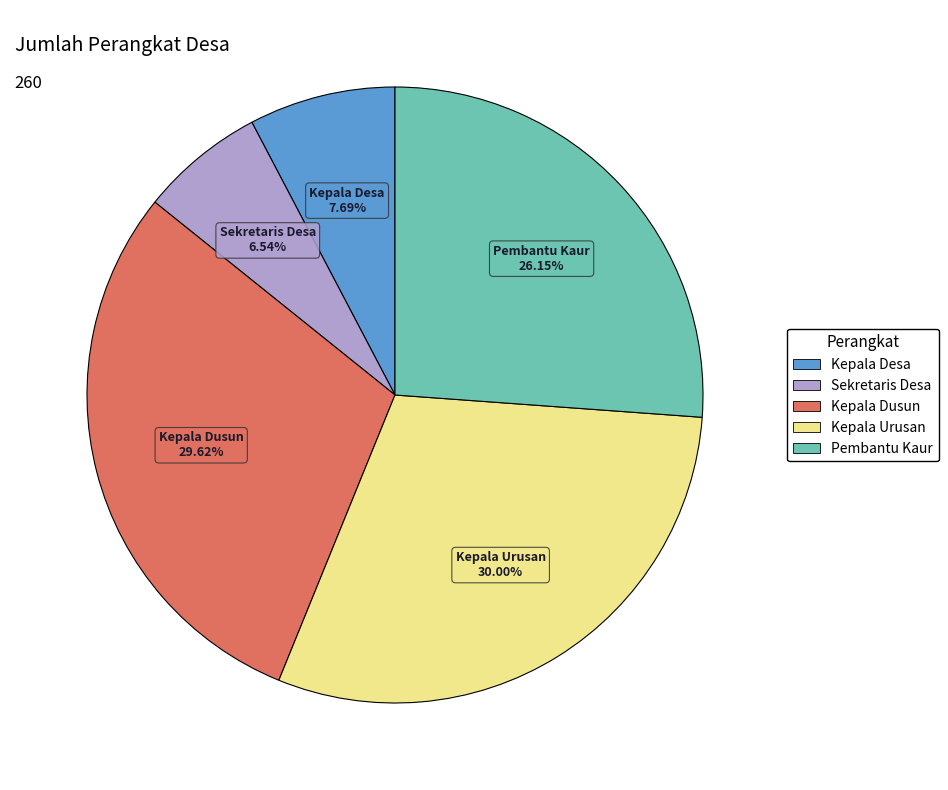

Does any single category account for the majority?

No